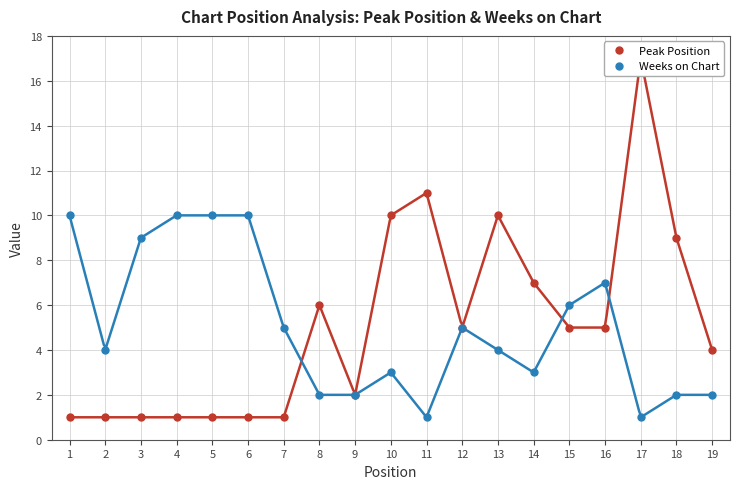

At which category is the sum across all series the highest?

17